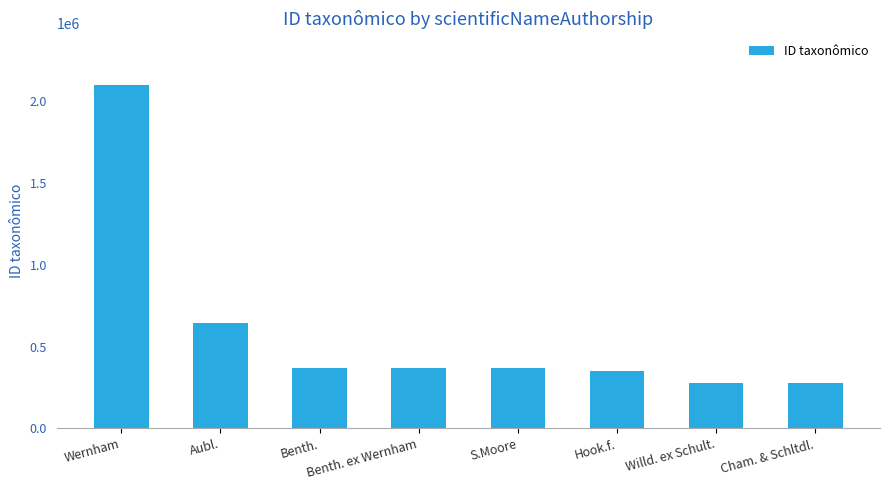

What is the maximum value shown in the chart?

2099949